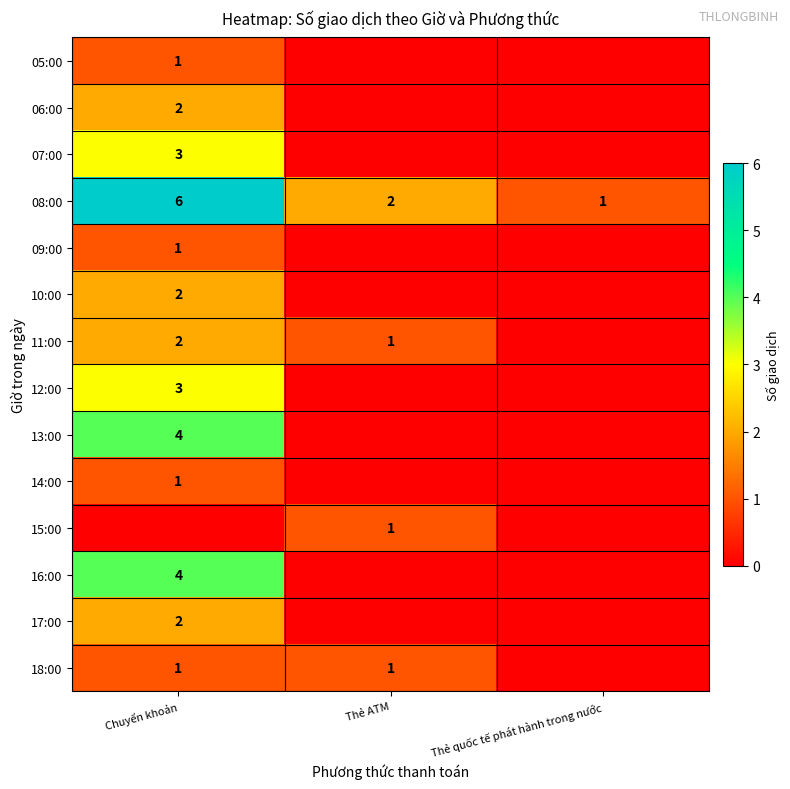

True or false: 07:00 has a value of 3 at Chuyển khoản.

True